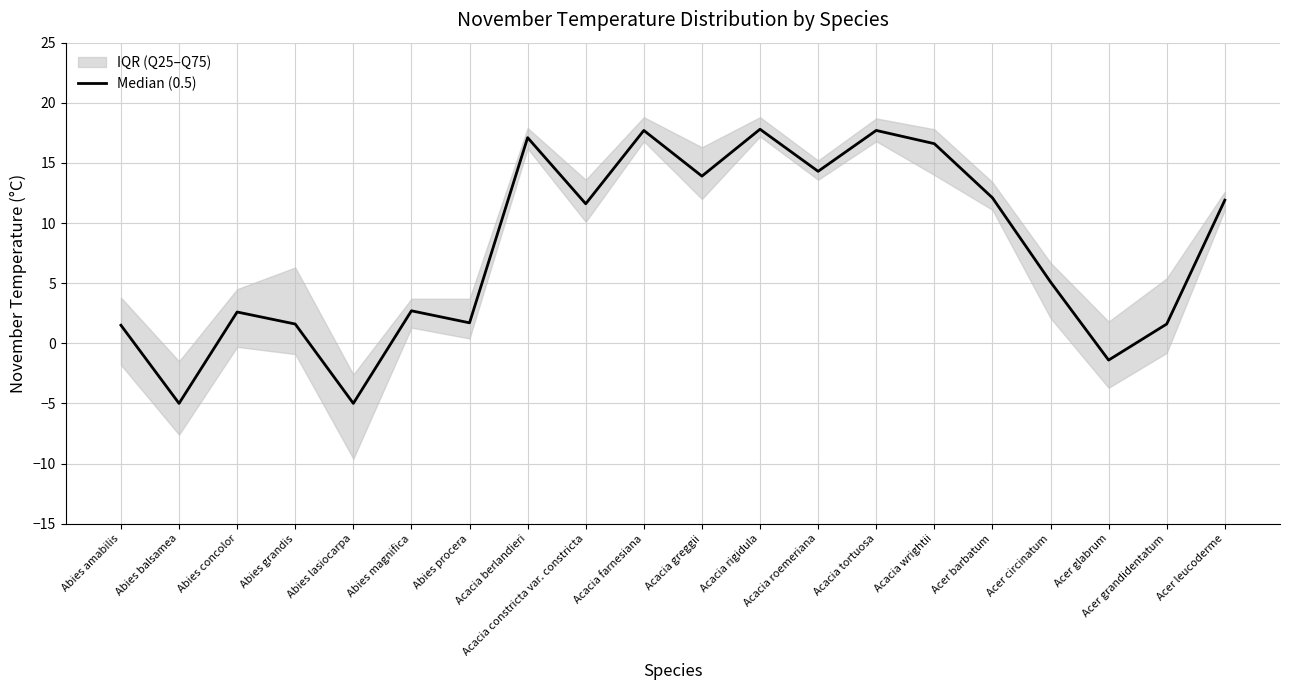

Reading right to left, list all the values displayed in this chart.

11.9	1.6	-1.4	5.1	12.1	16.6	17.7	14.3	17.8	13.9	17.7	11.6	17.1	1.7	2.7	-5.0	1.6	2.6	-5.0	1.5